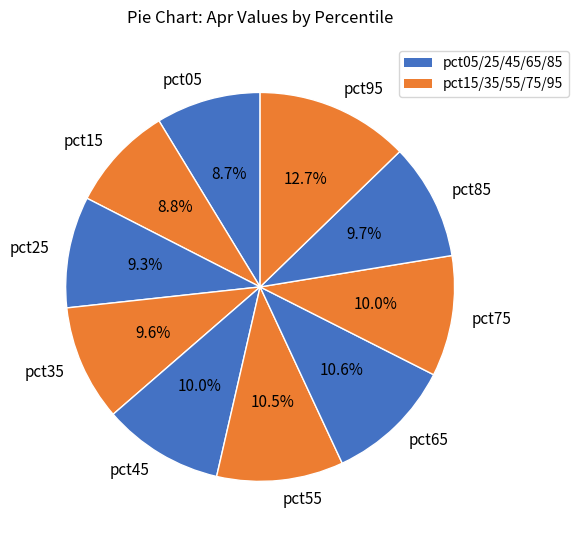

Between pct25 and pct65, which is larger?

pct65